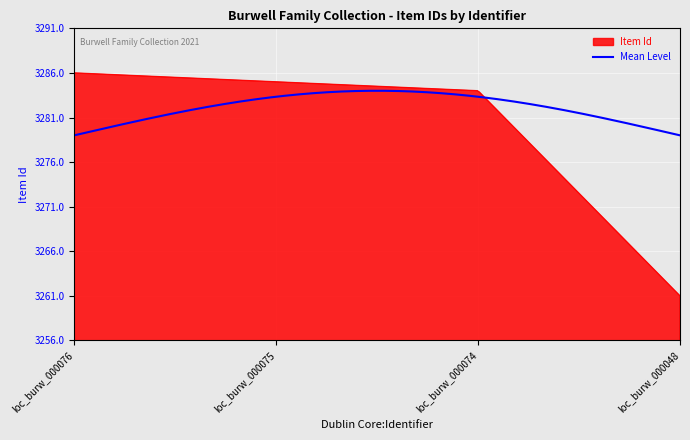

Which series has the largest range (max minus min)?

Item Id